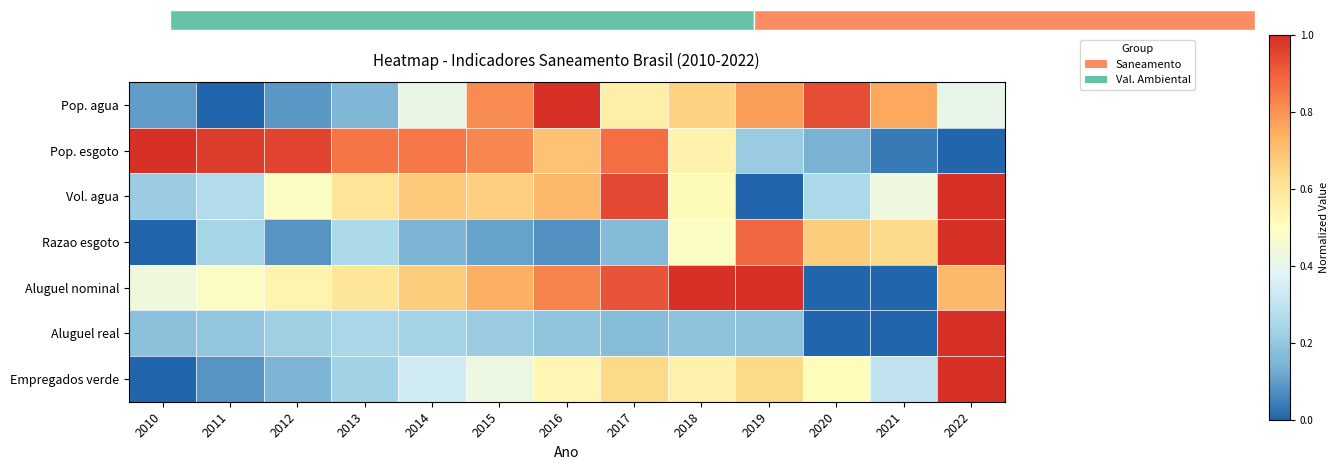

Which series has the largest total across all categories?

Pop. esgoto